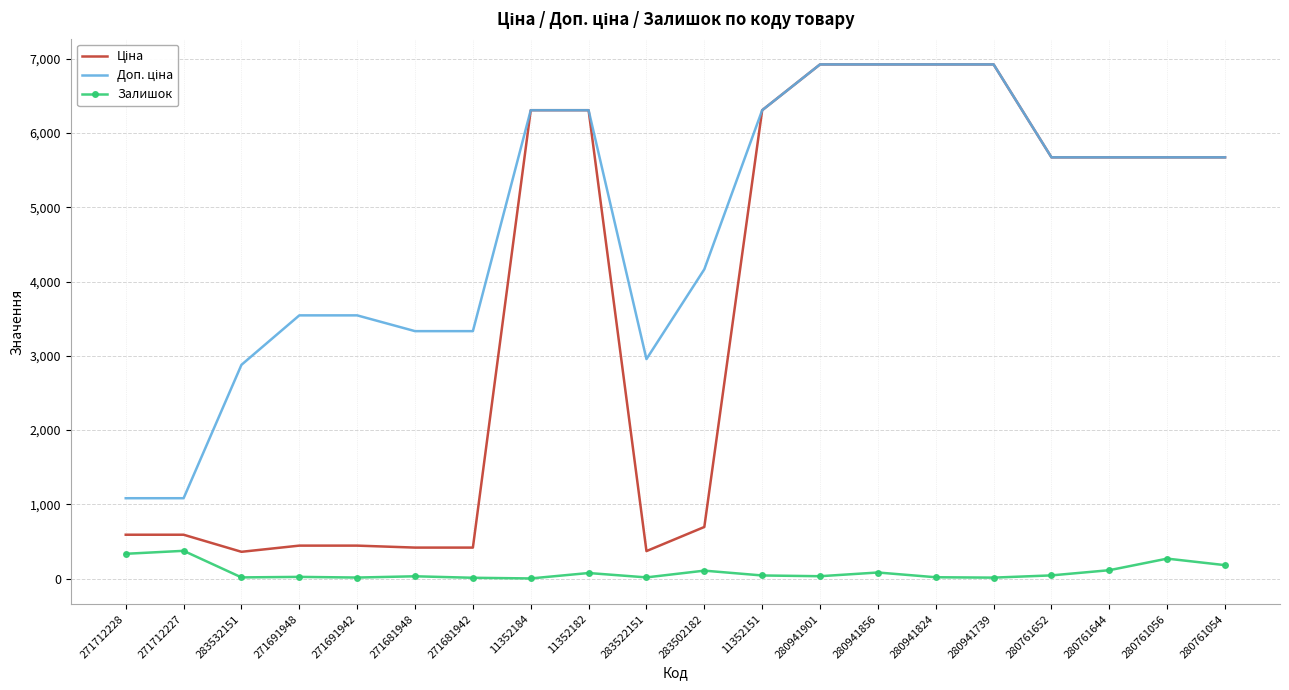

Is it true that Залишок equals 81.0 at 280941856?

True